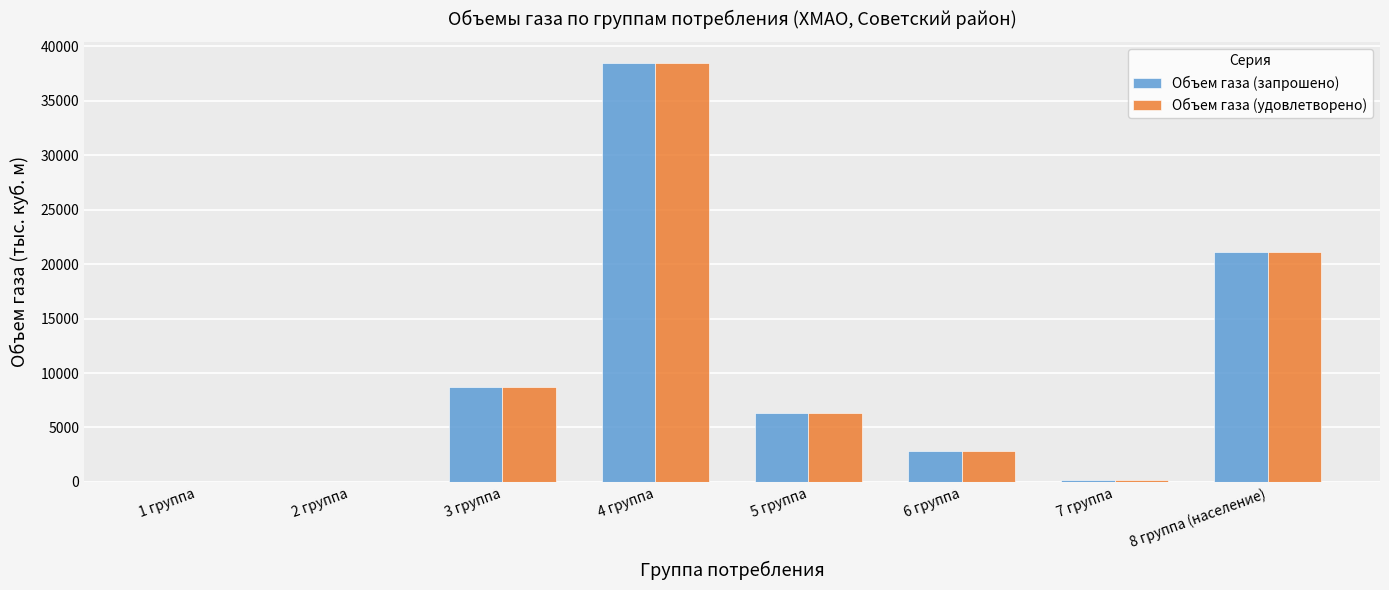

What is the greatest value displayed?

38494.9